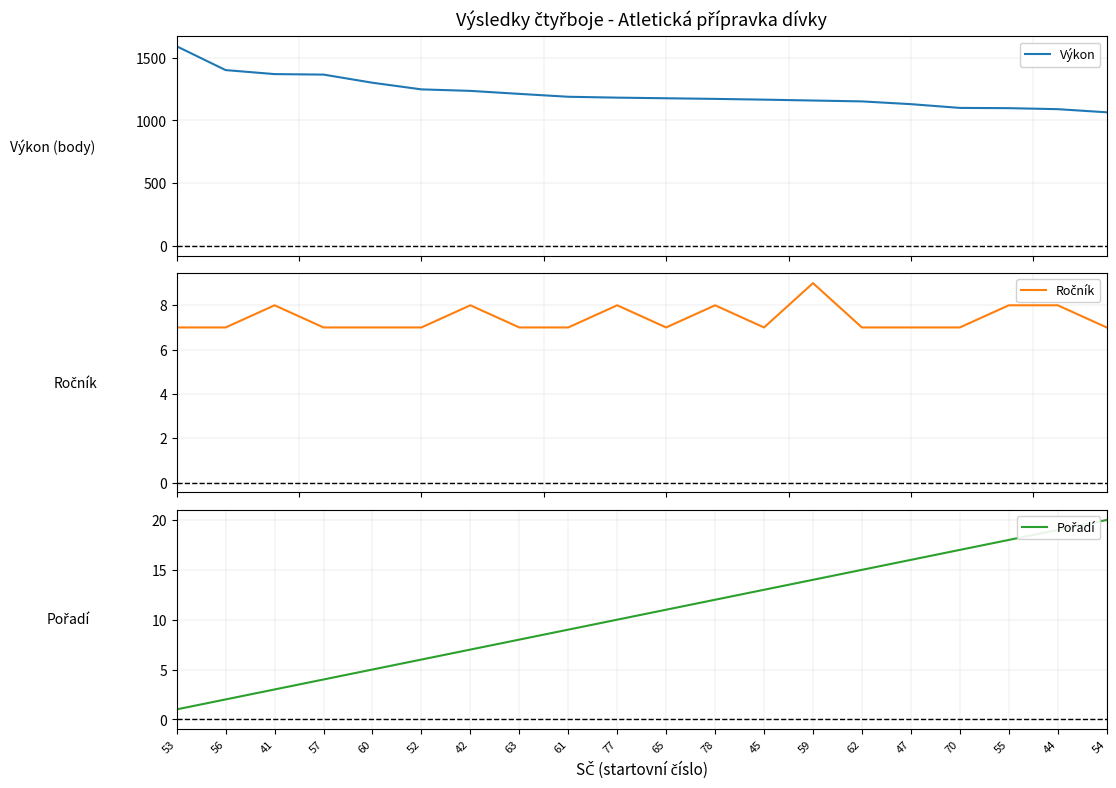

The value of Ročník at 56 is 7. True or false?

True